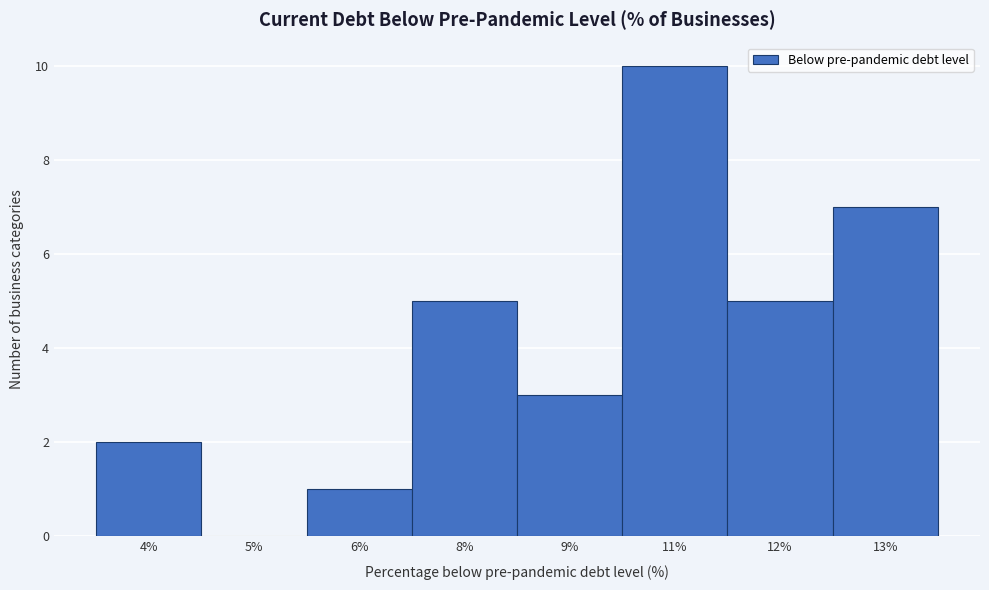

Reading left to right, what are all the values shown in this chart?

4%=2	5%=0	6%=1	8%=5	9%=3	11%=10	12%=5	13%=7